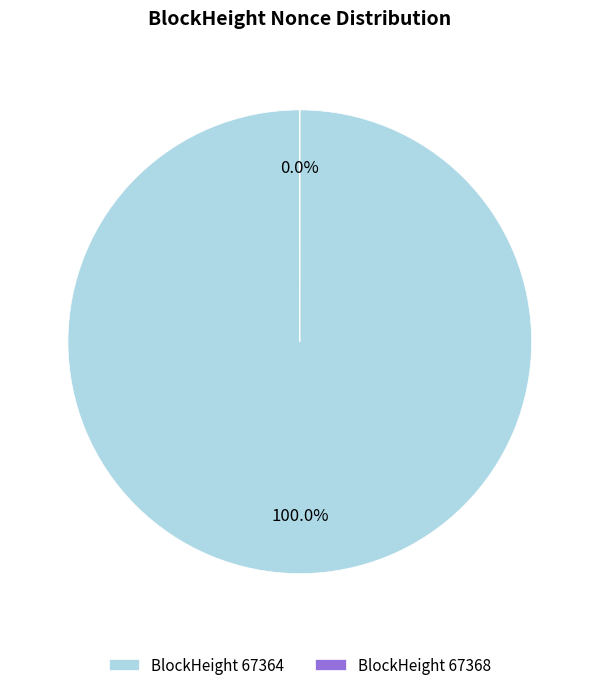

Is 67368 the majority of the pie?

No